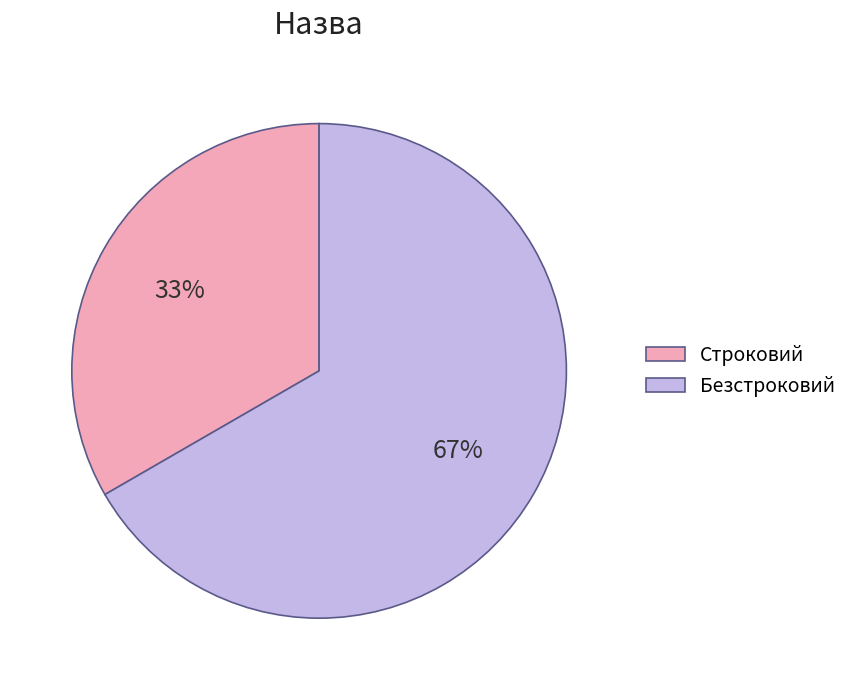

What is the ratio of the value at Строковий to the value at Безстроковий?

0.5